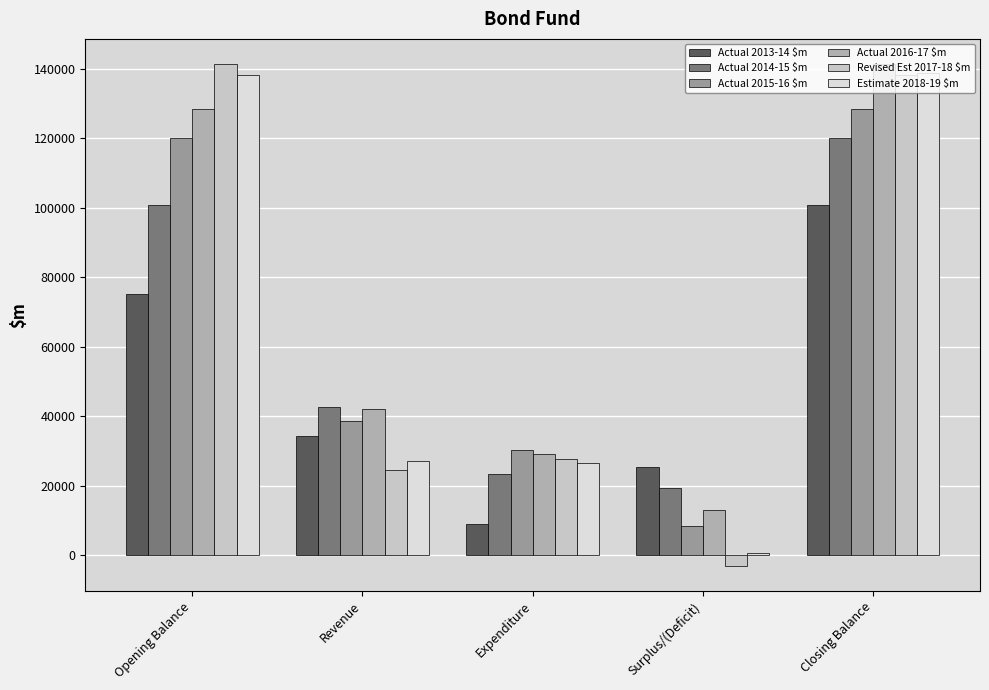

What is the highest value of the Actual 2013-14 $m series?

100678